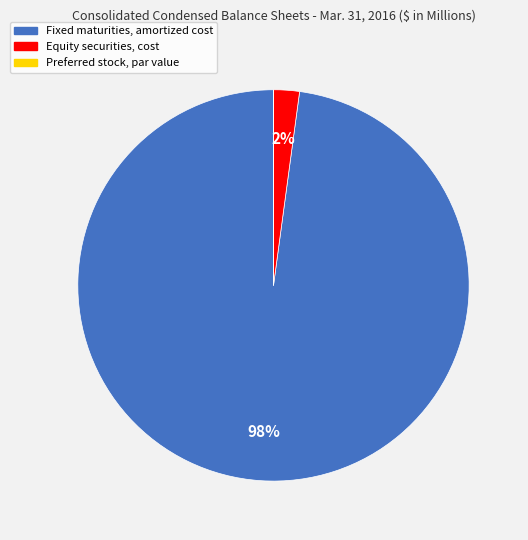

Which slice represents more than half of the pie?

Fixed maturities, amortized cost